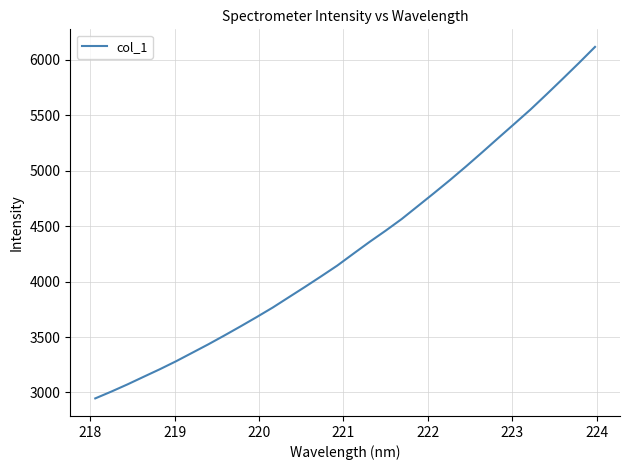

True or false: the data has more than 2 interior local peaks.

False